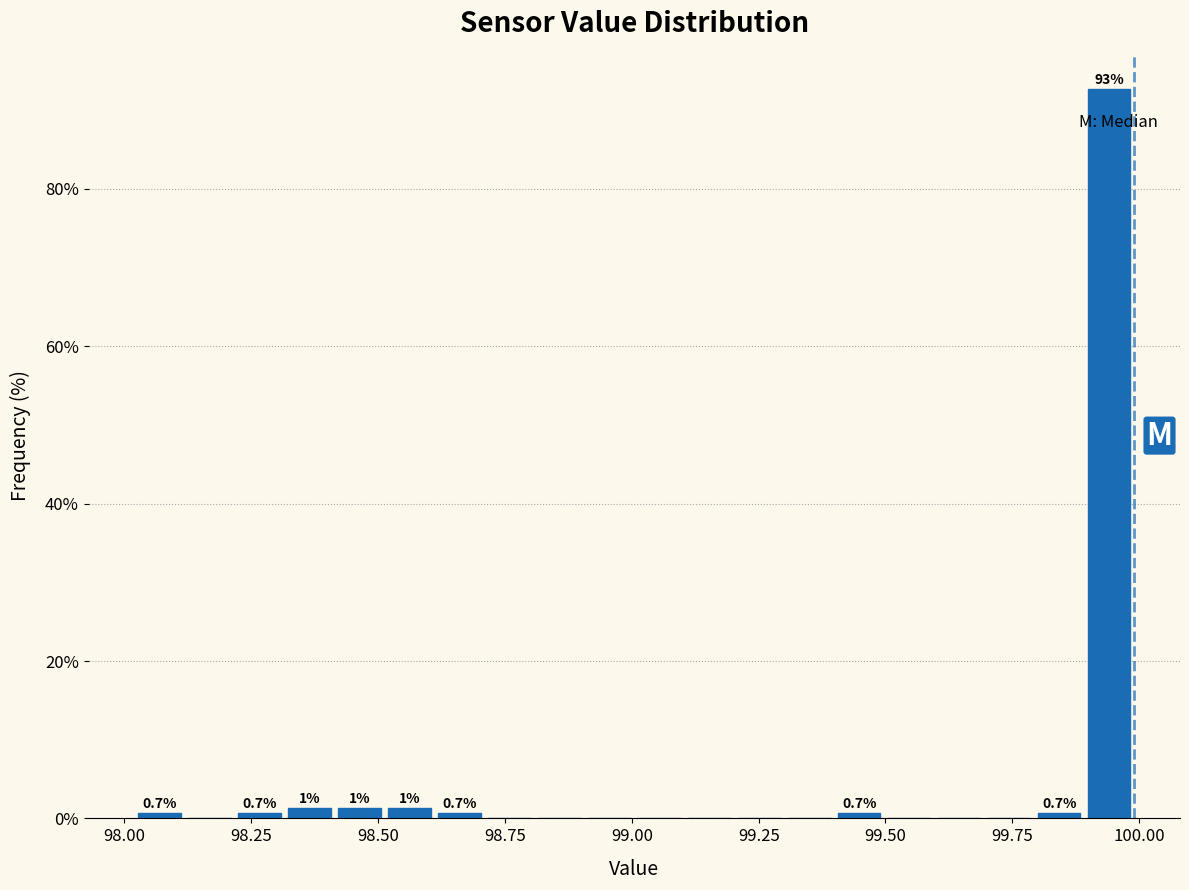

Read against the x-axis, roughly where is the centre of the tallest bar?

99.95